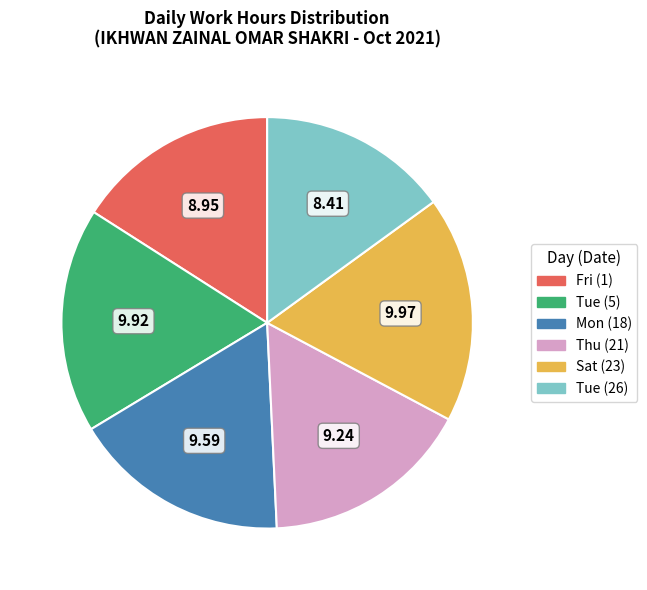

Does any single category account for the majority?

No